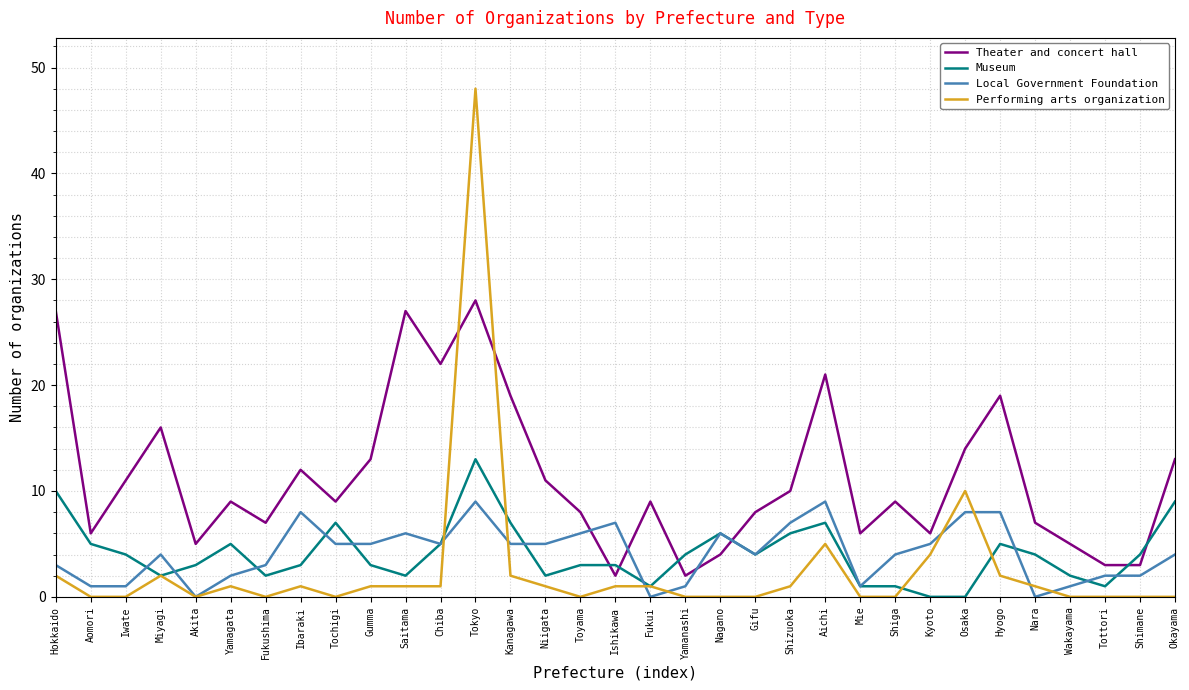

Between Fukushima and Tokyo, which series saw the biggest shift?

Performing arts organization